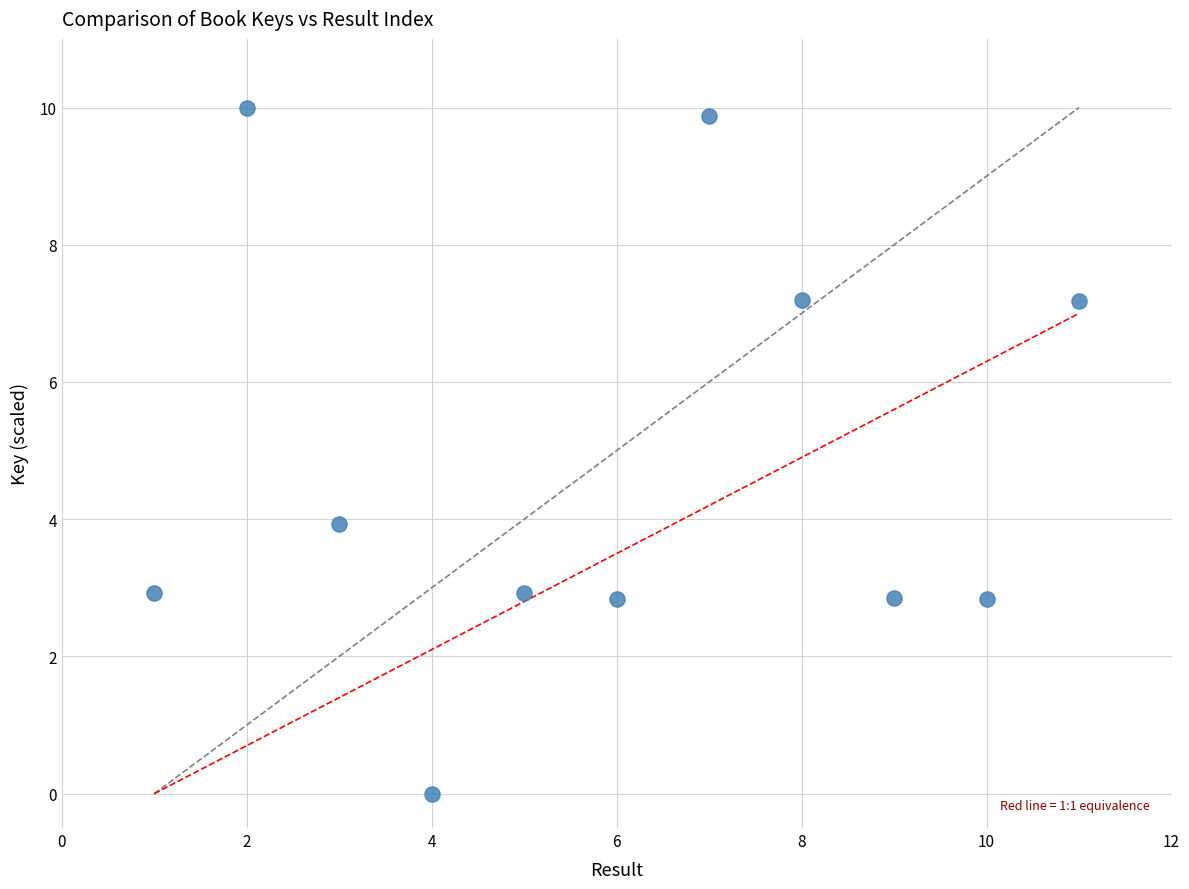

What Y value in the scatter plot is closest to 5?

3.9